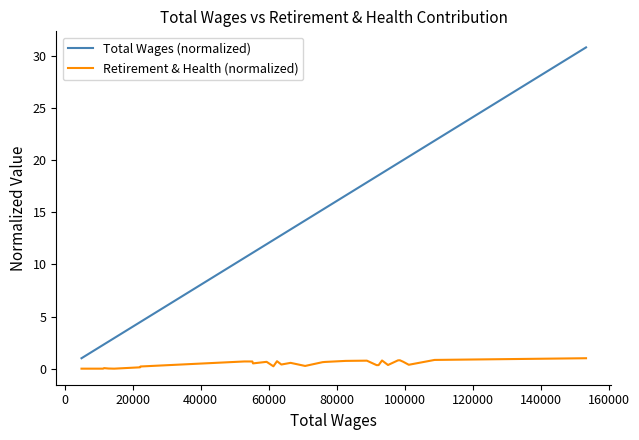

Which series has the largest total across all categories?

Total Wages (normalized)